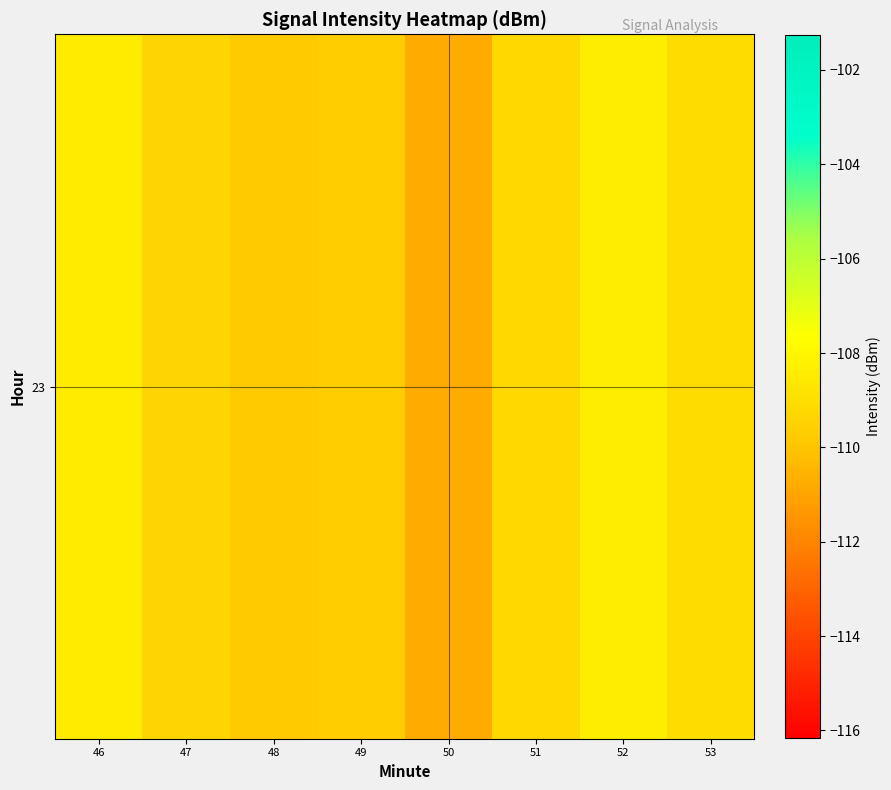

Rank the categories by value from highest to lowest.

52, 46, 53, 51, 47, 49, 48, 50